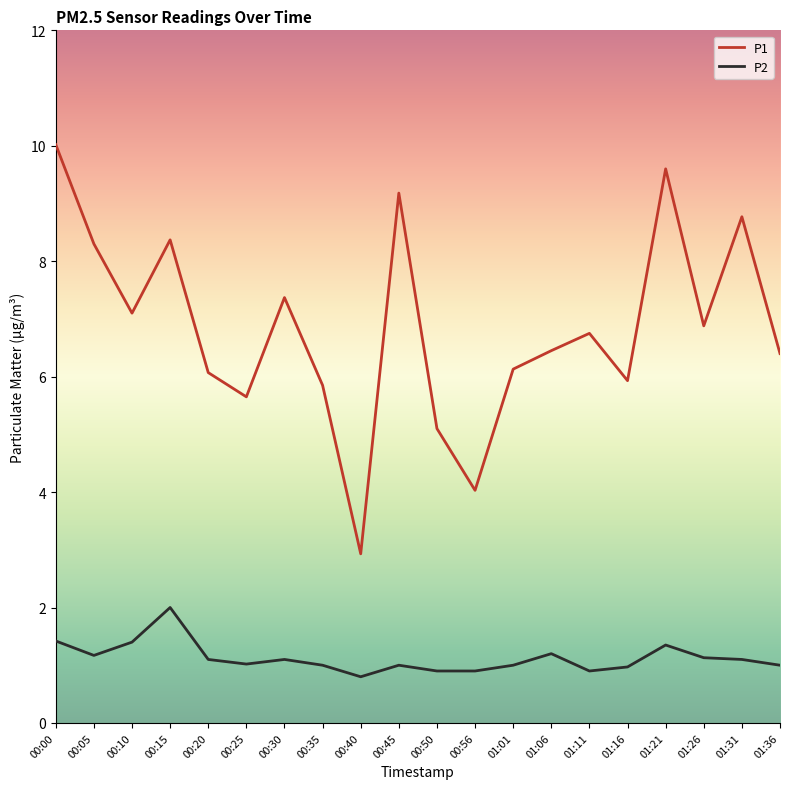

The value of P1 at 00:05 is 8.3. True or false?

True